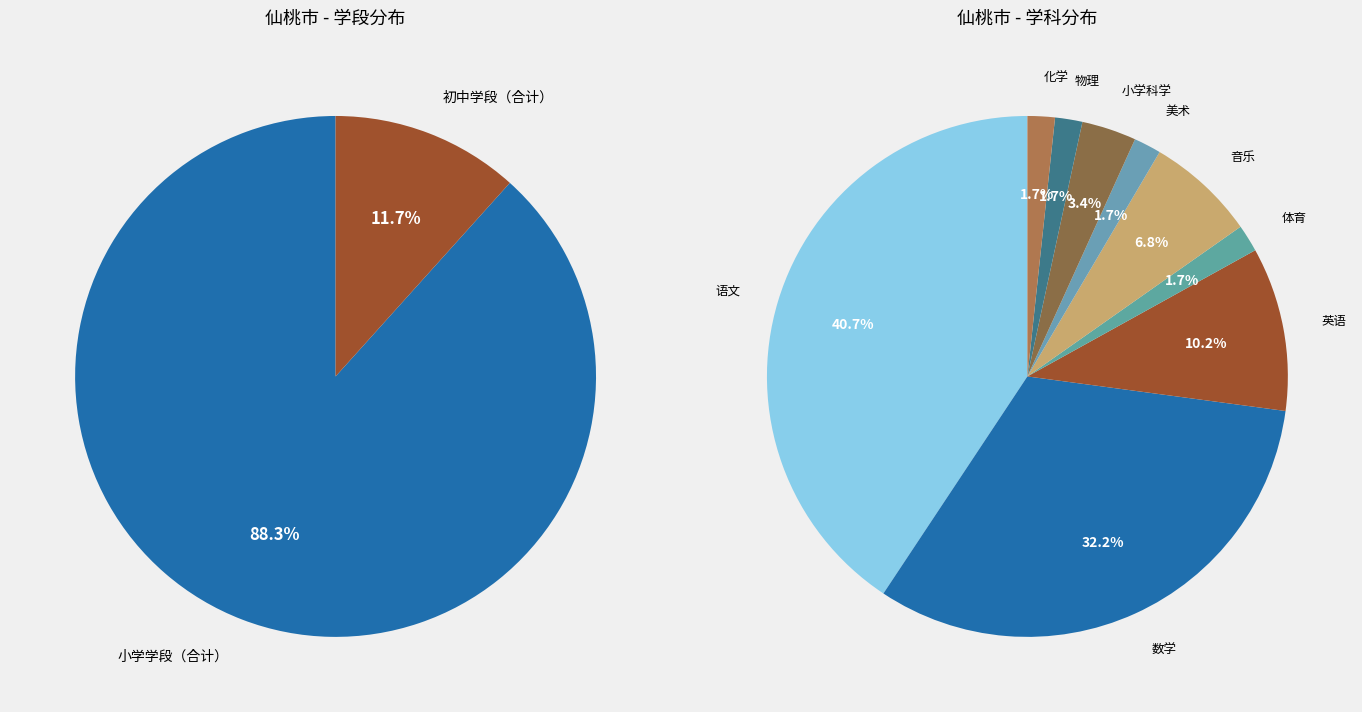

To the nearest percent, what percentage of the pie is 小学学段（合计）?

88%